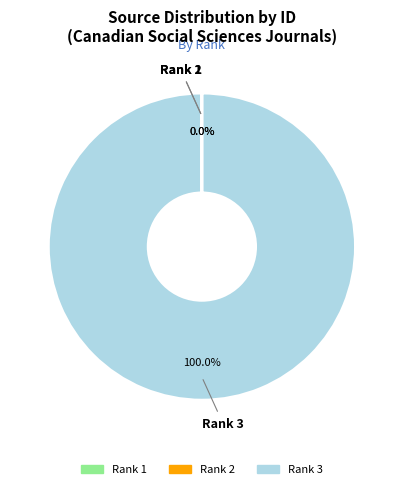

Is there any slice that represents more than half of the pie?

Yes